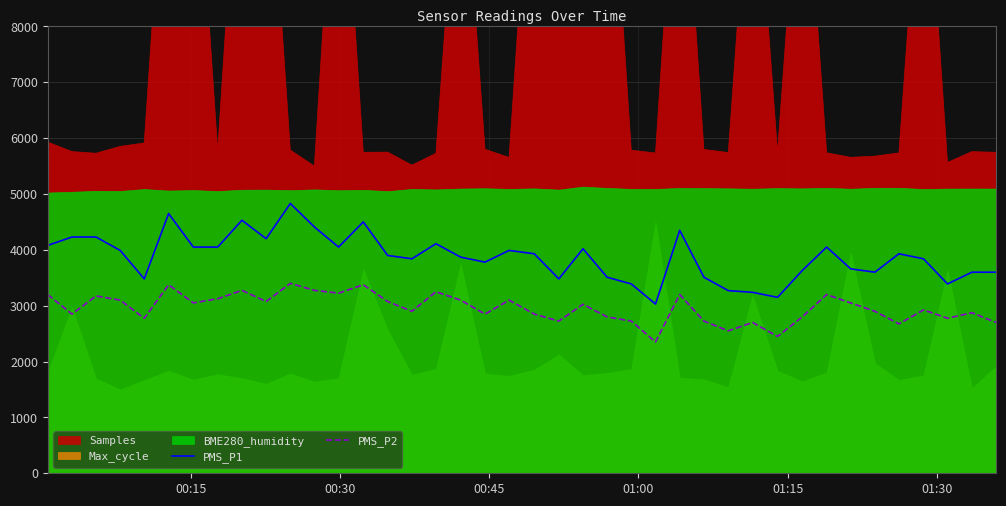

True or false: PMS_P2 and PMS_P1 cross at least once.

False